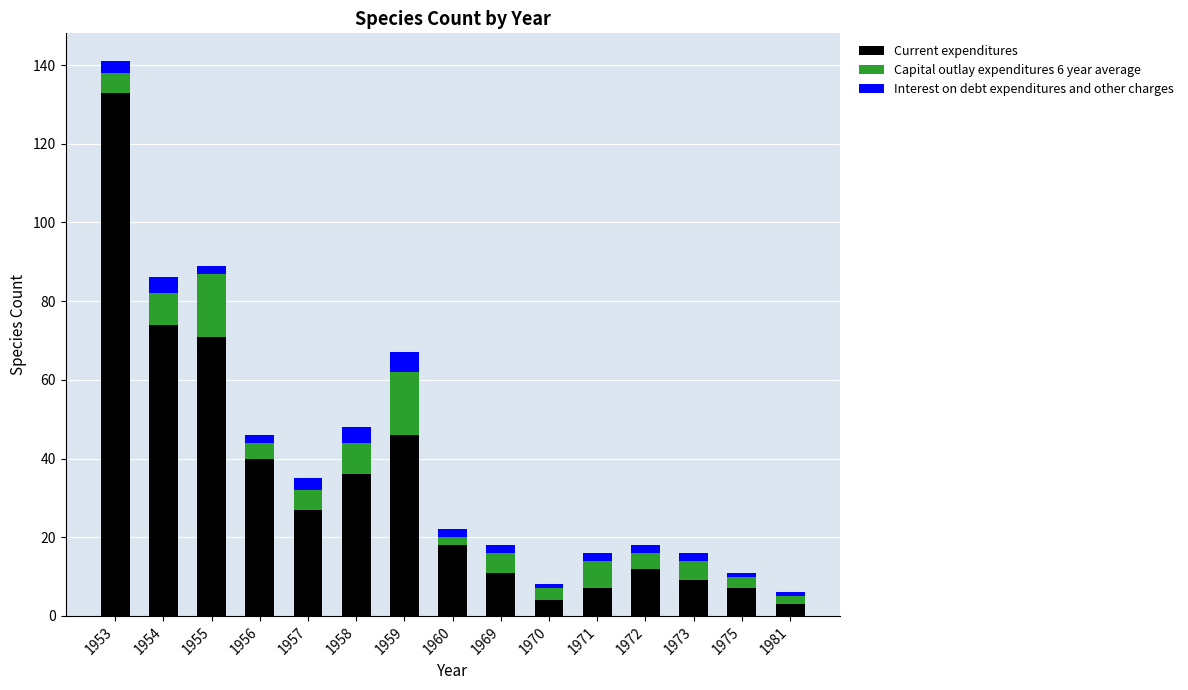

Where does the Current expenditures series first go above 18?

1953